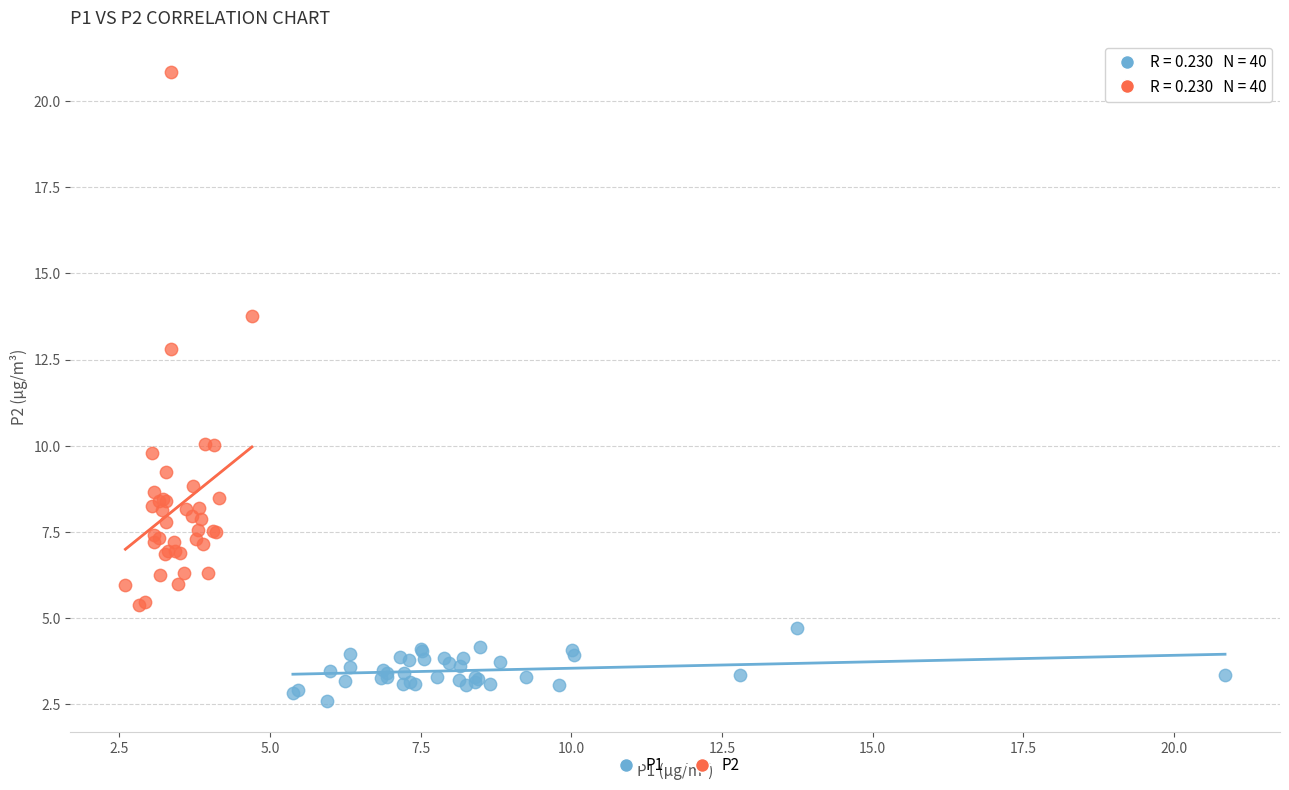

Which series contains the lowest Y value?

P1